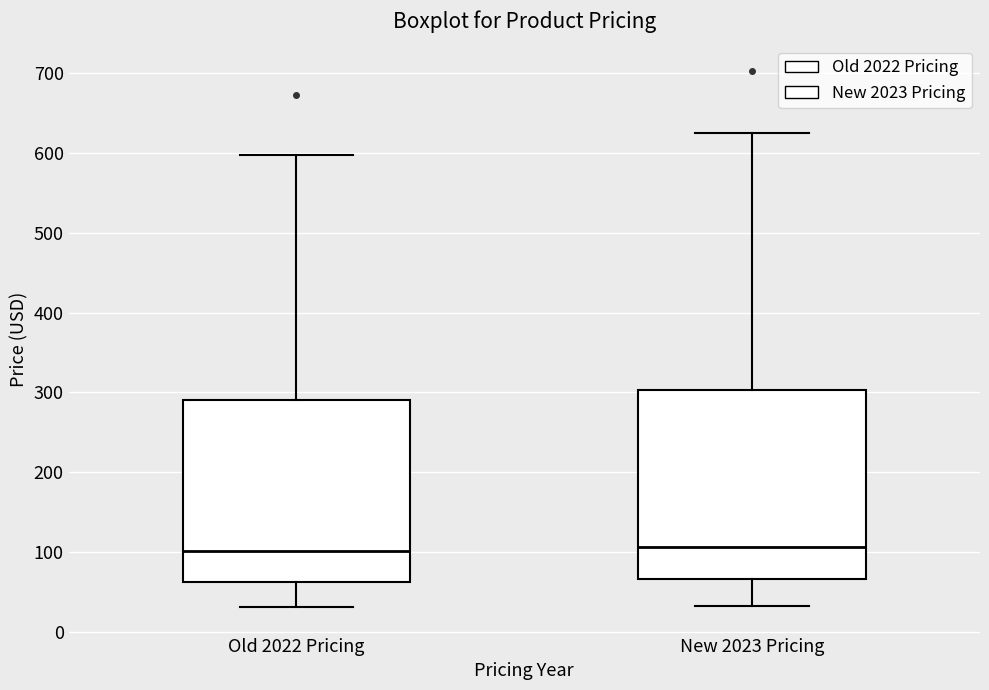

Where does the lower whisker of the box for Old 2022 Pricing end on the y-axis? The values are not printed on the chart, so give them approximately, as read against the axis.

30